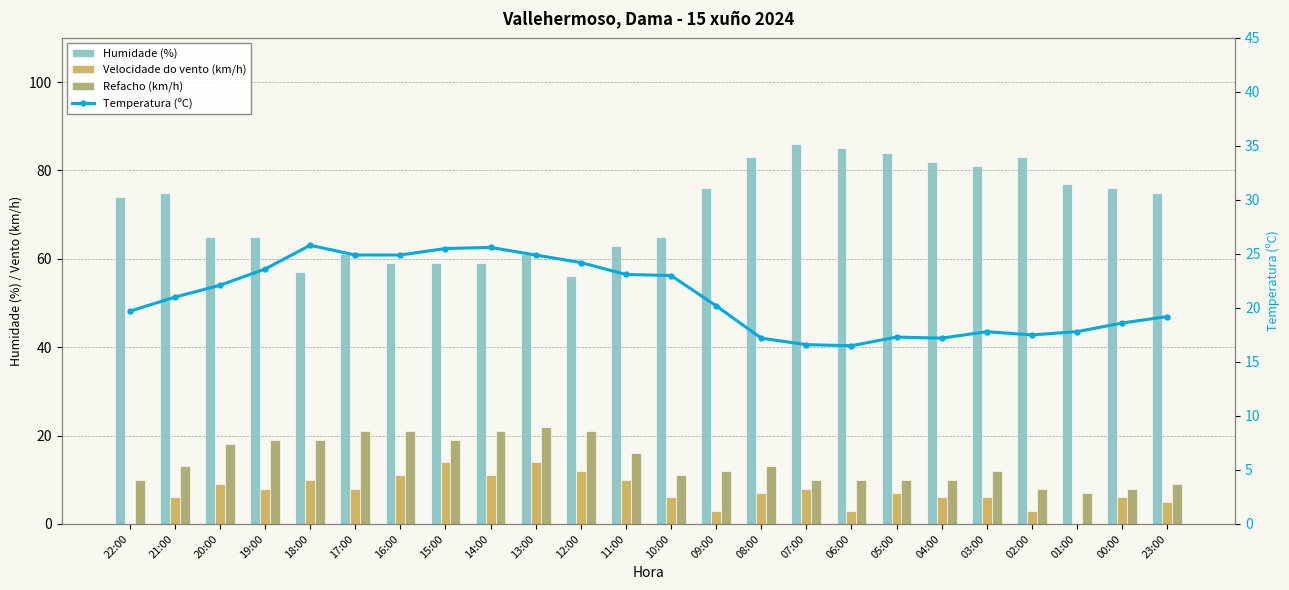

At which label does Temperatura (ºC) reach its minimum?

06:00